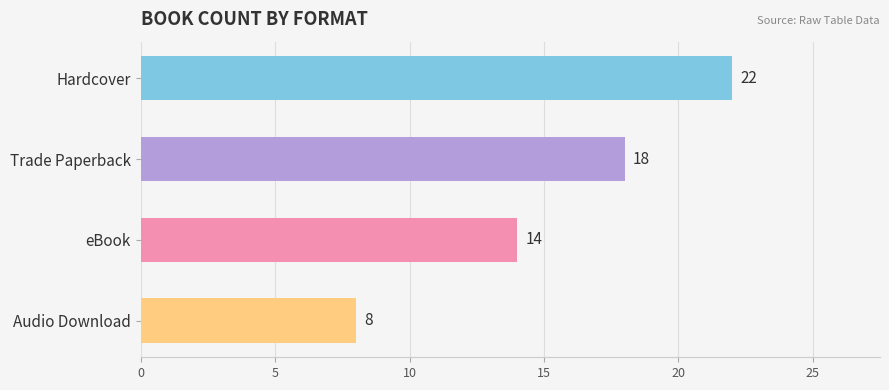

How many values are below 18?

2